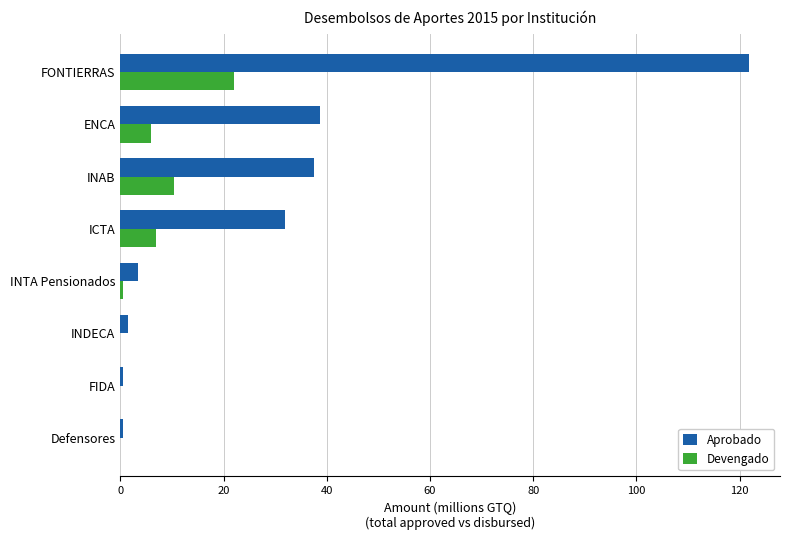

Between INDECA and FONTIERRAS, which series saw the biggest shift?

Aprobado